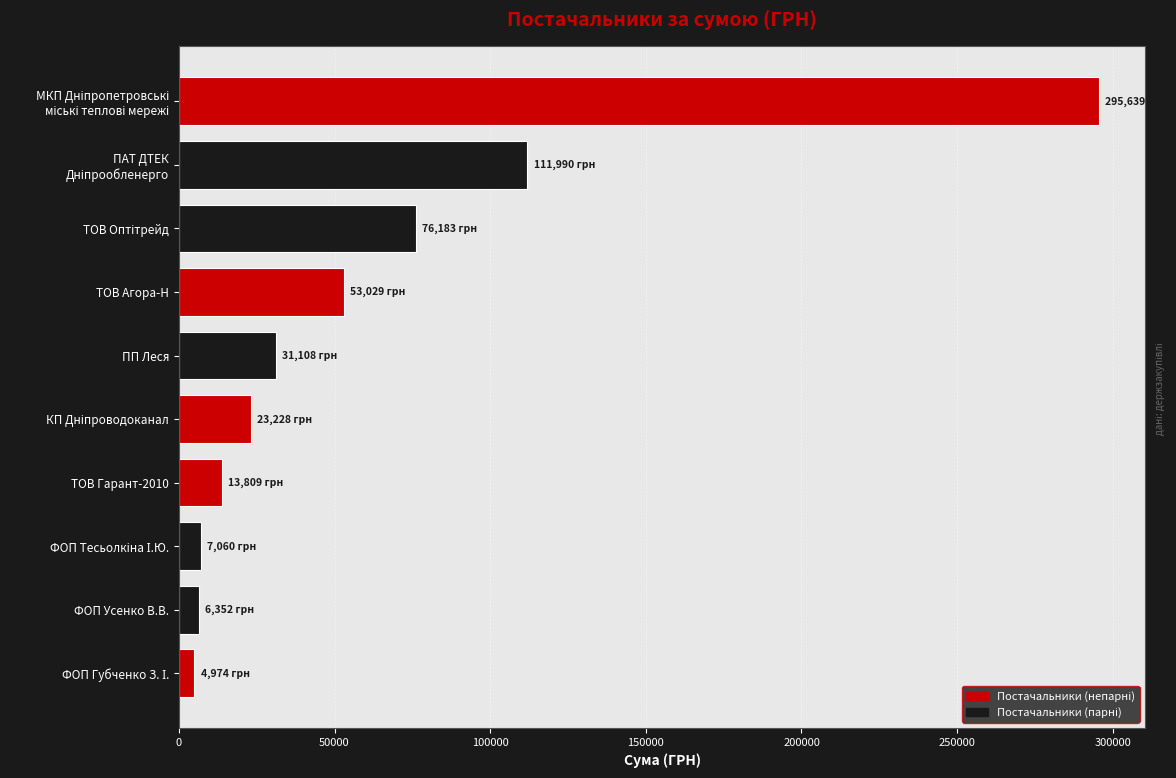

What is the greatest value displayed?

295638.6